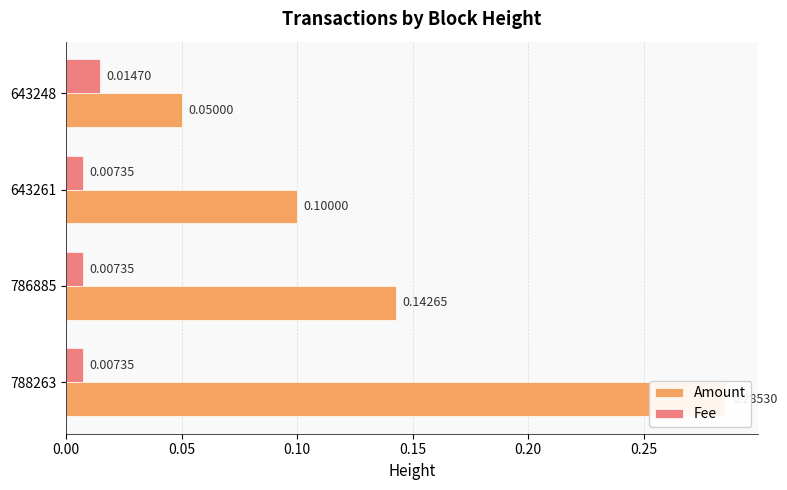

How many bars are there in each group?

2